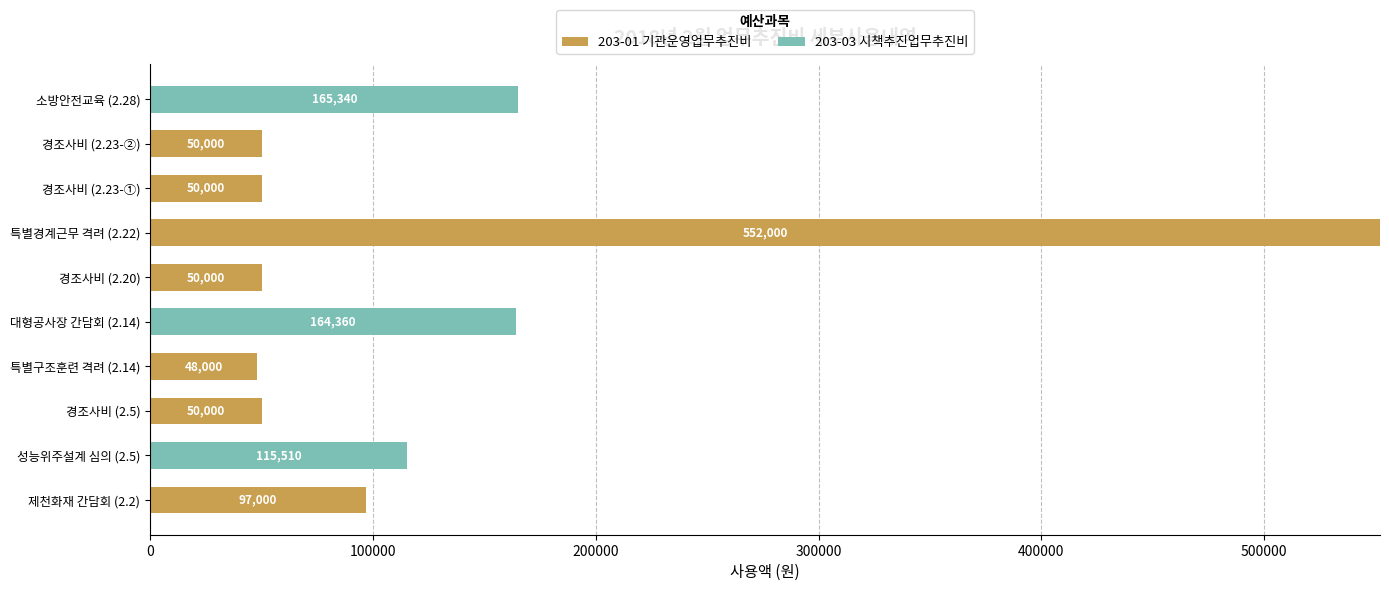

At which label is 203-01 기관운영업무추진비 closest to 276000?

제천화재 간담회 (2.2)